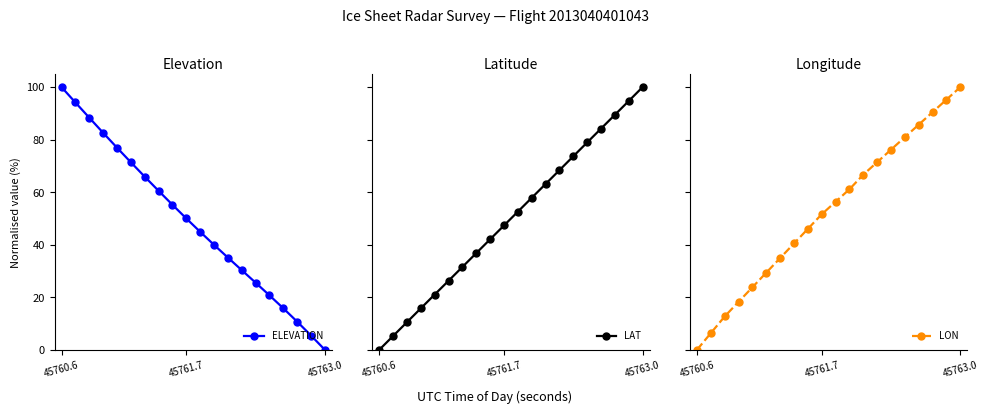

How many lines are shown in the chart?

3